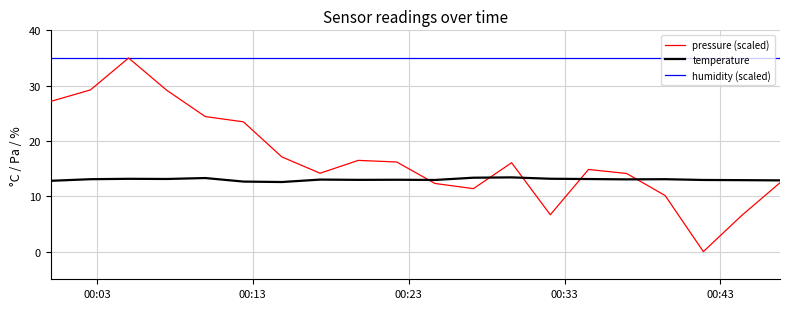

True or false: humidity (scaled) and temperature cross at least once.

False